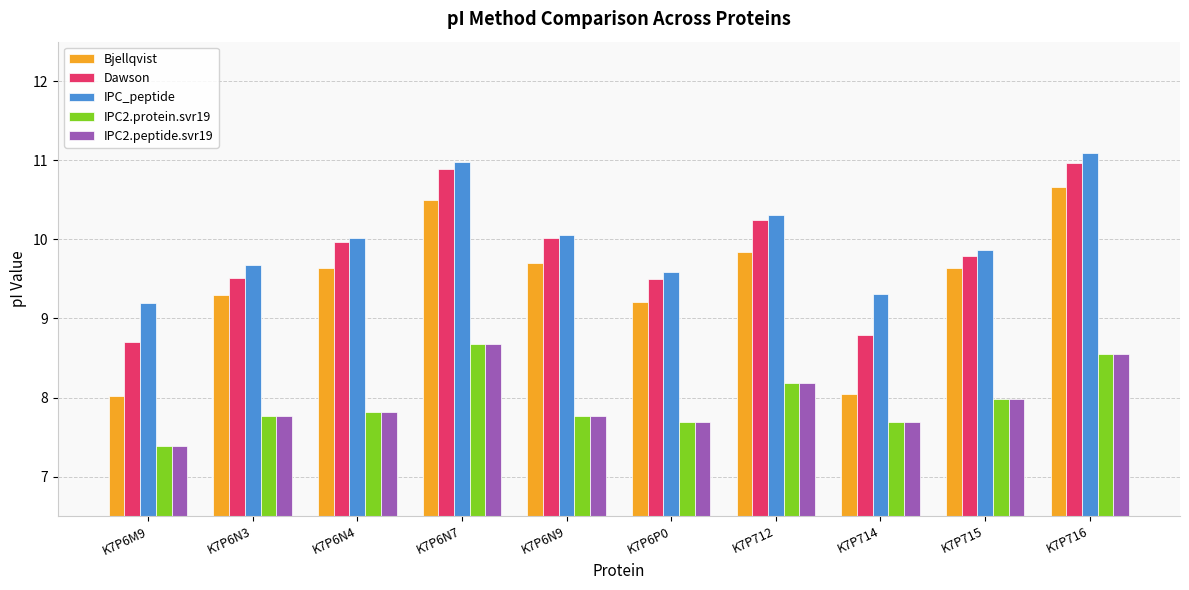

Which series has the largest range (max minus min)?

Bjellqvist